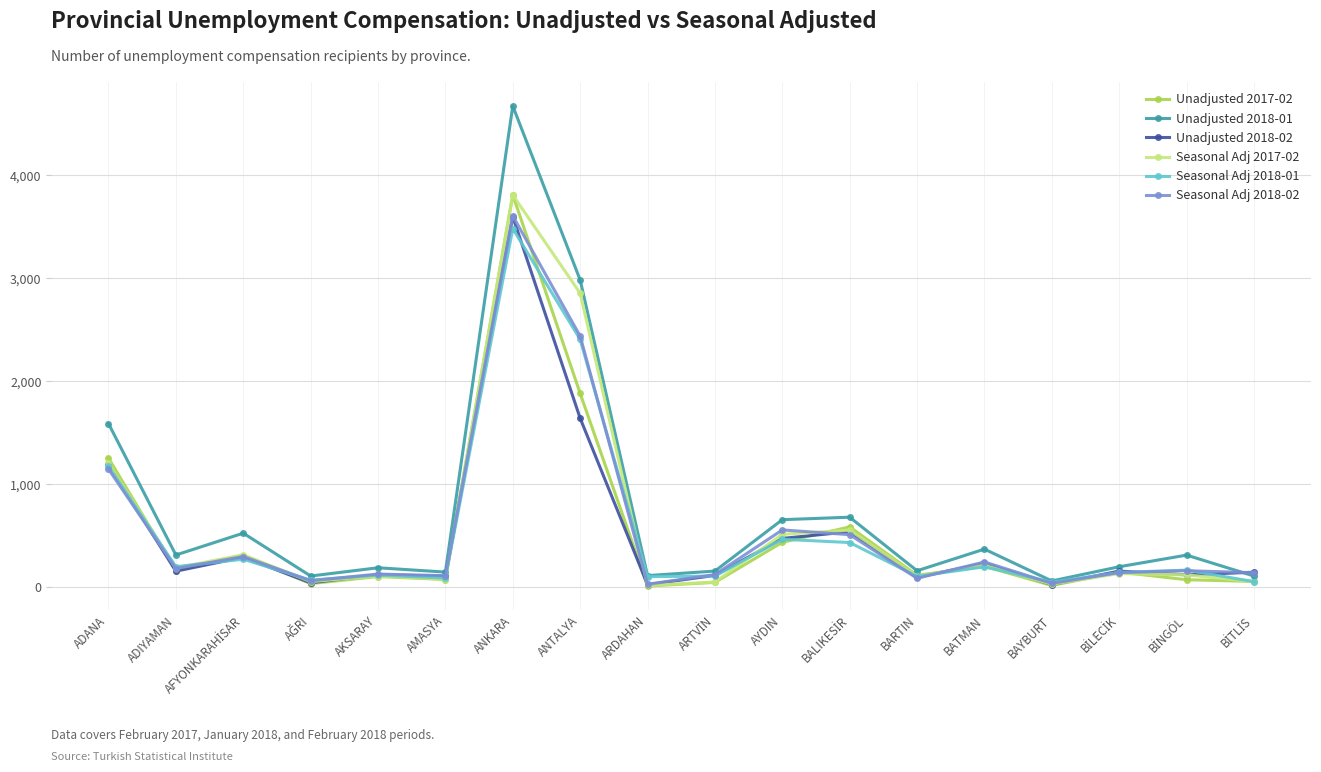

The Unadjusted 2018-01 series shows 278.2 at AYDIN. True or false?

False